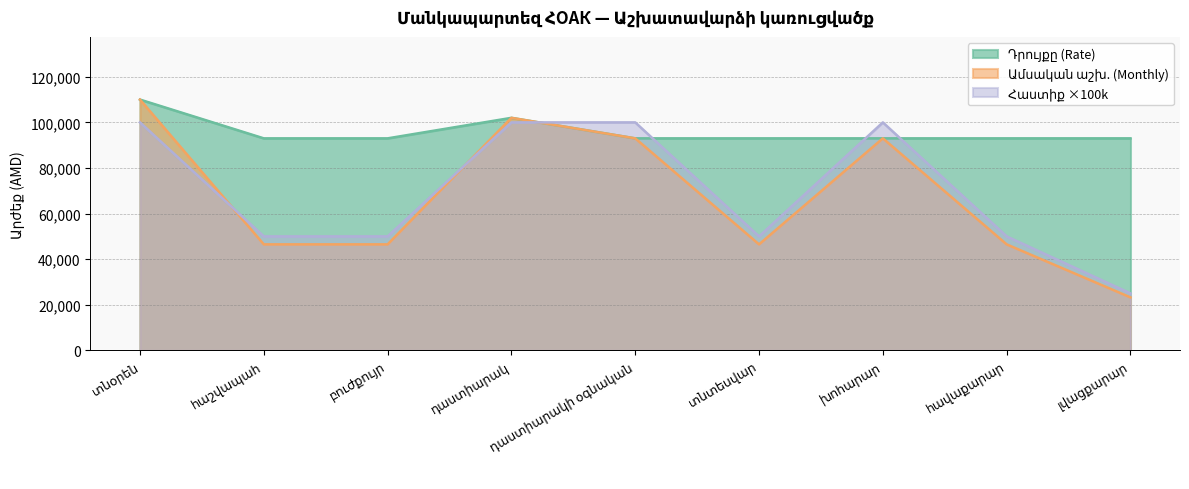

What is the label of the 8th point from the right?

հաշվապահ